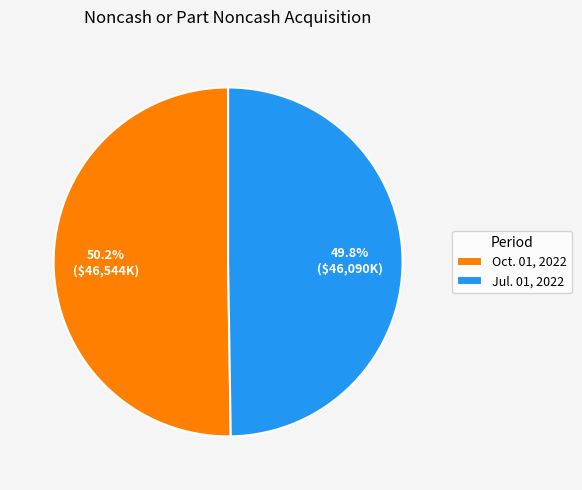

Approximately how many times larger is the value at Oct. 01, 2022 compared to Jul. 01, 2022?

1.0